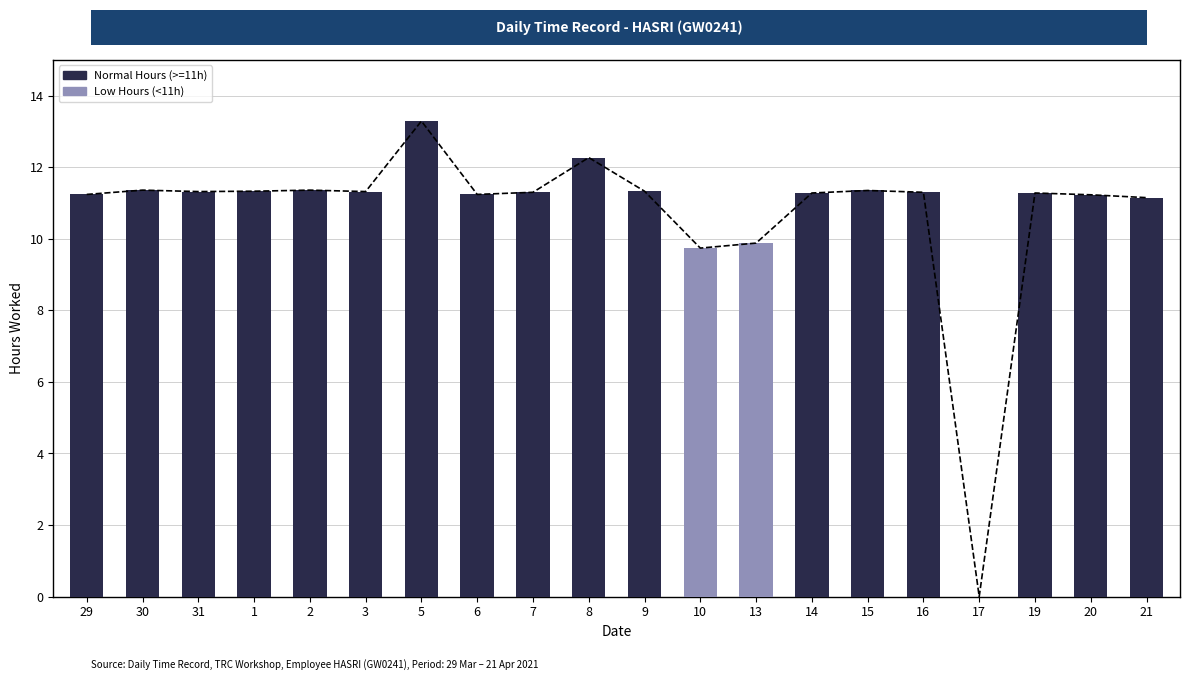

Does the chart contain stacked bars?

No